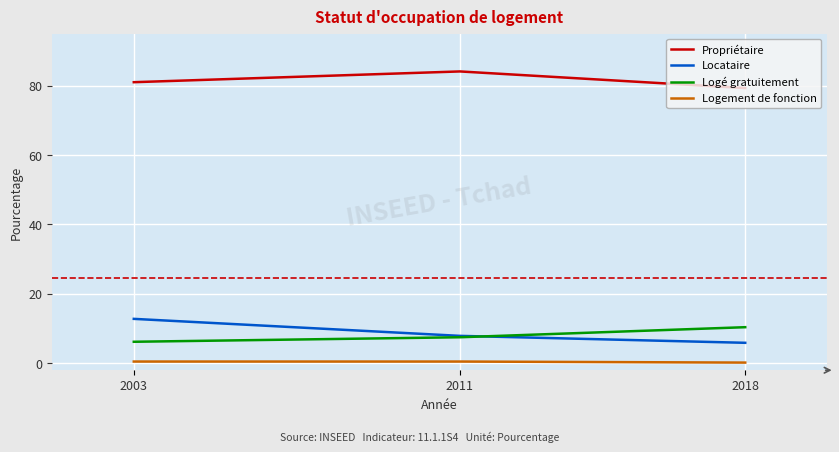

Where is Locataire nearest to the value 9?

2011